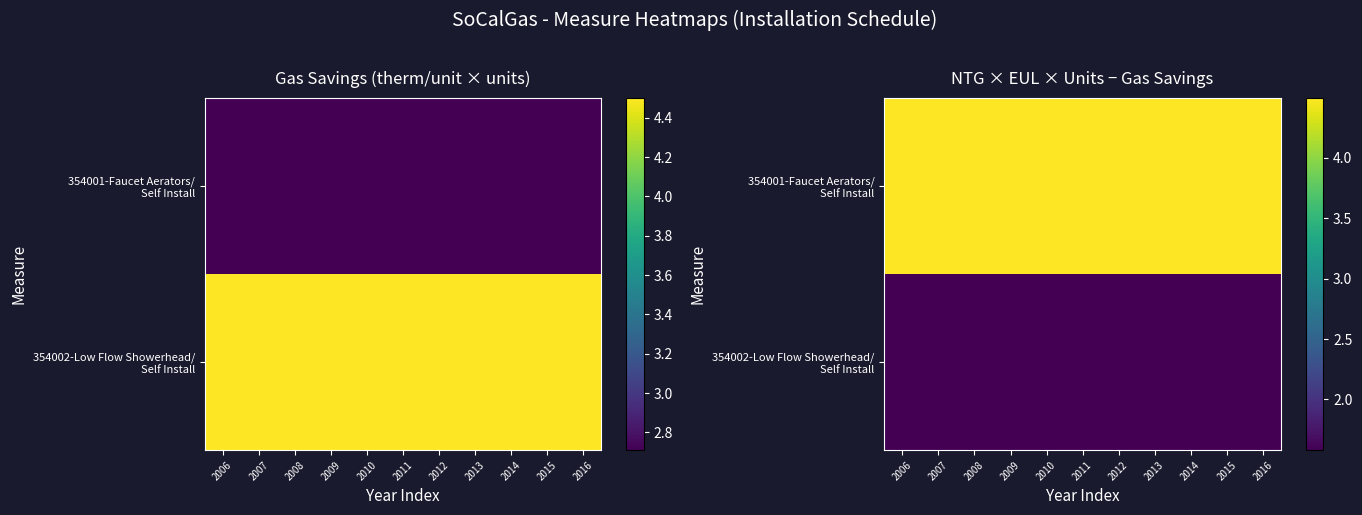

Which series has the largest total across all categories?

354001-Faucet Aerators/ Self Install